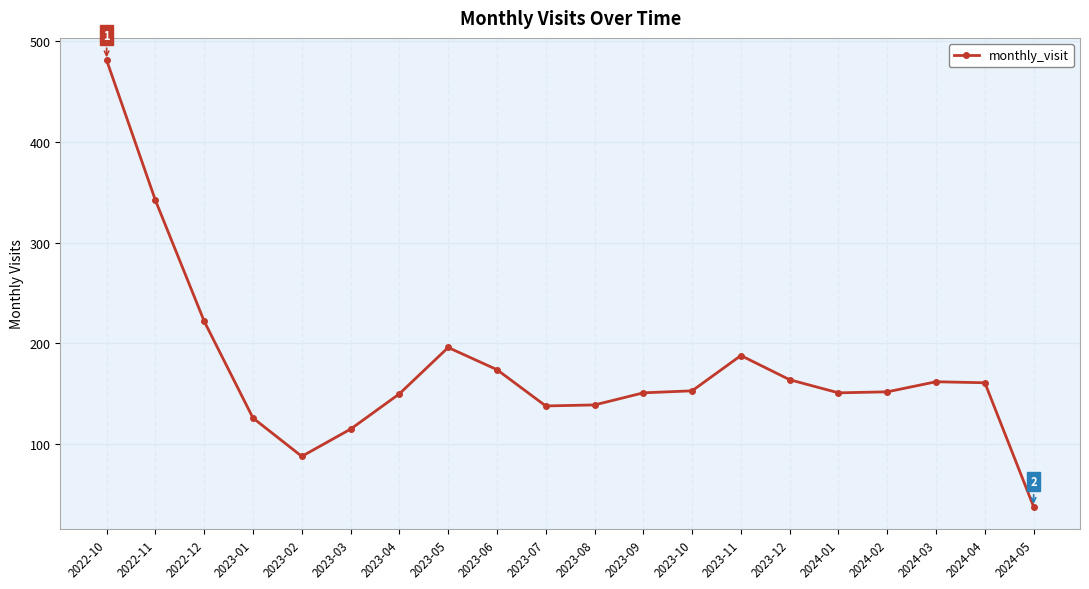

At which label does the data first exceed 153?

2022-10